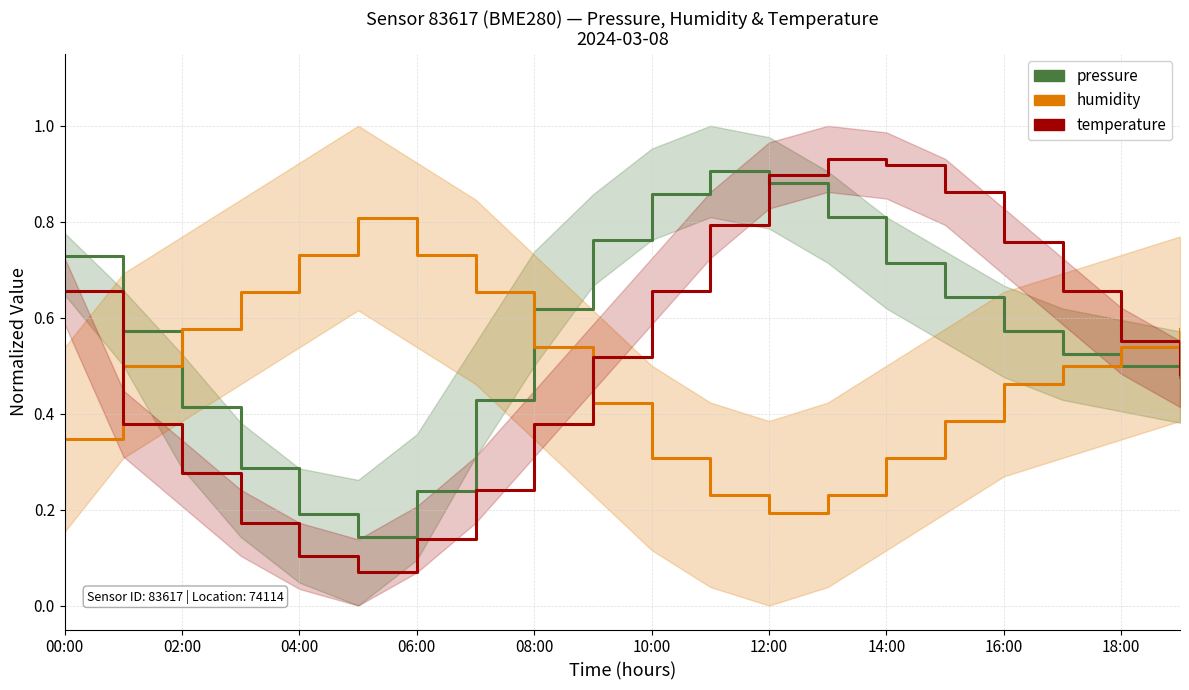

The value of humidity at 13 is 0.4. True or false?

False